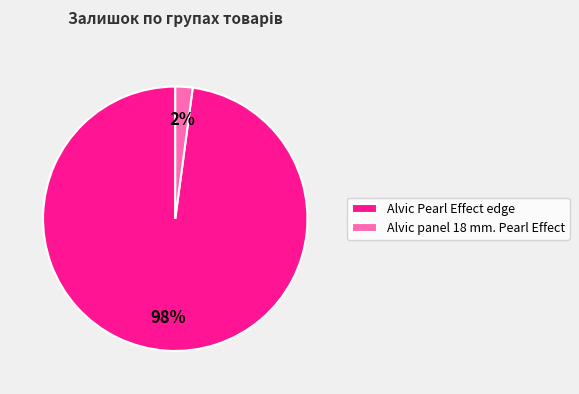

Do Alvic panel 18 mm. Pearl Effect and Alvic Pearl Effect edge together represent more than half of the pie?

Yes